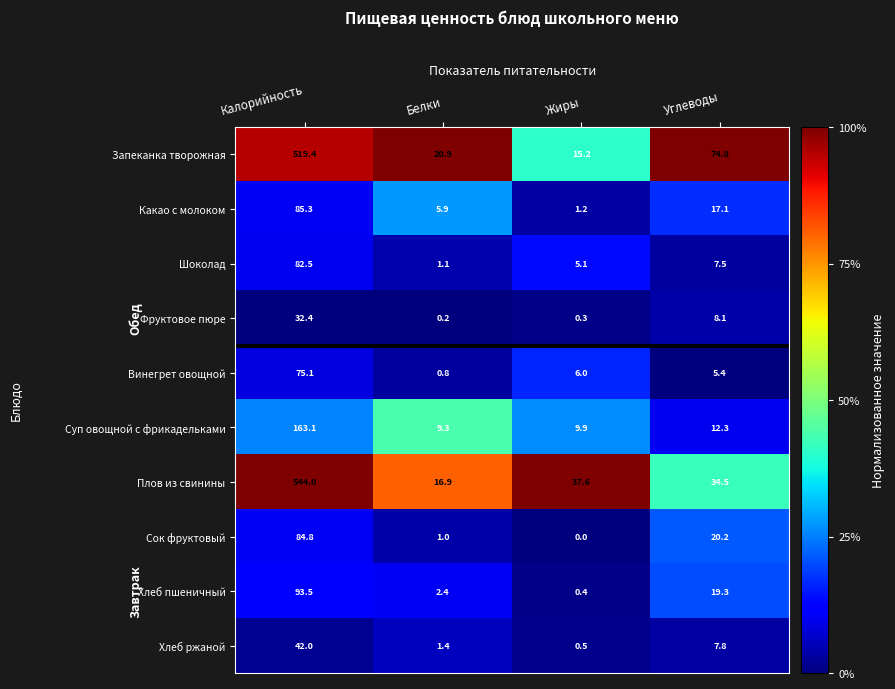

Where does the Шоколад series first go above 7?

Калорийность